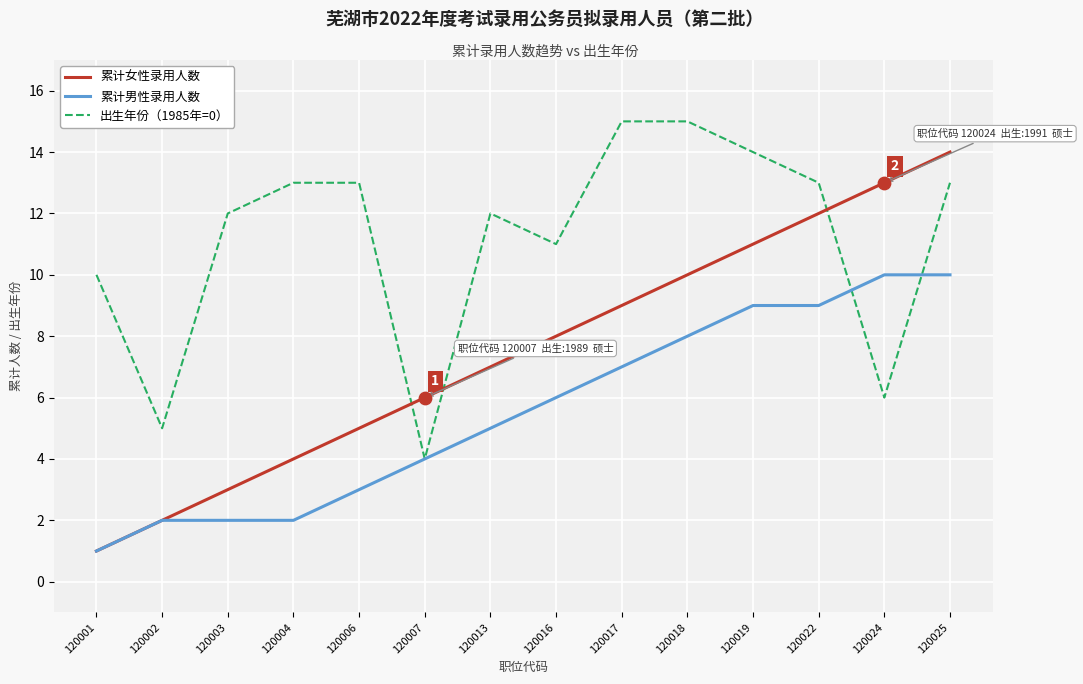

At which category is the sum across all series the highest?

120025